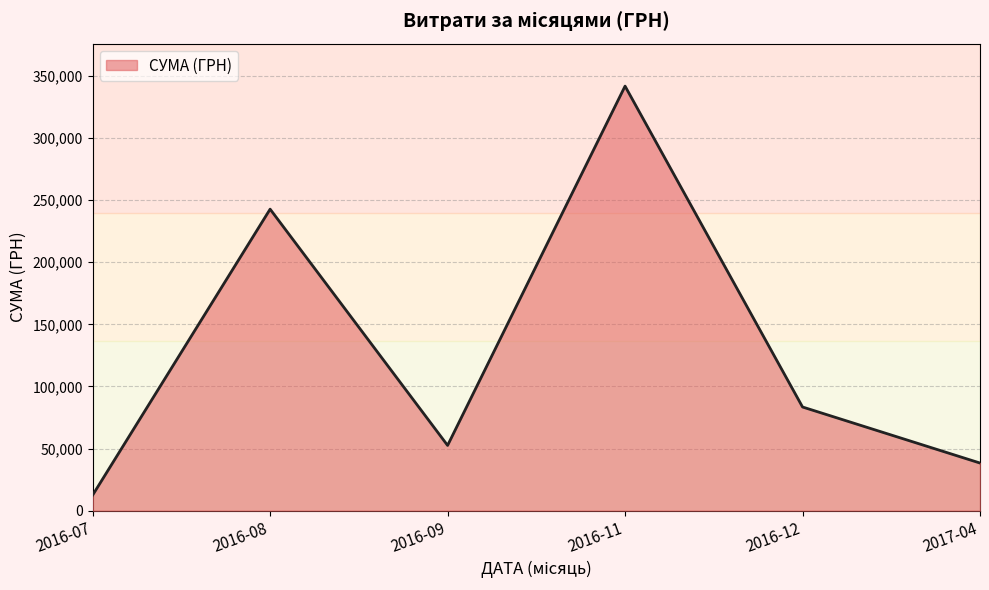

How many interior local valleys (lower than both neighbors) does the data have?

1